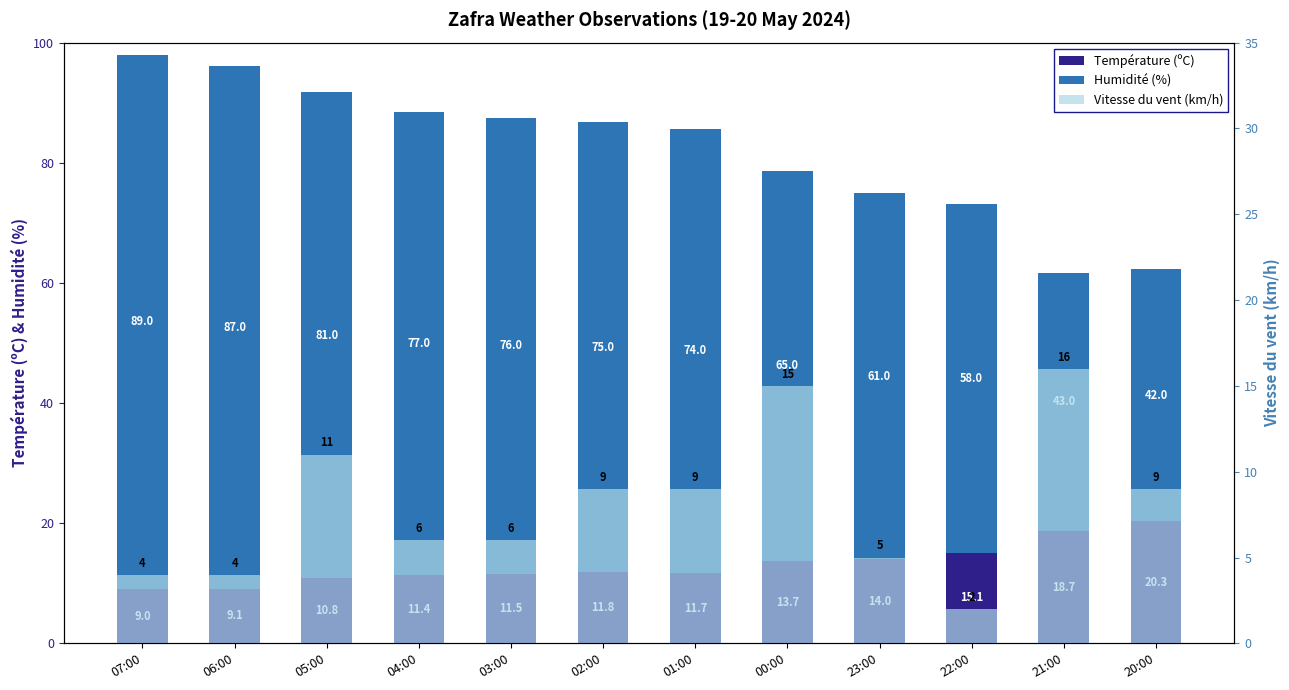

What is the lowest value of the Température (ºC) series?

9.0